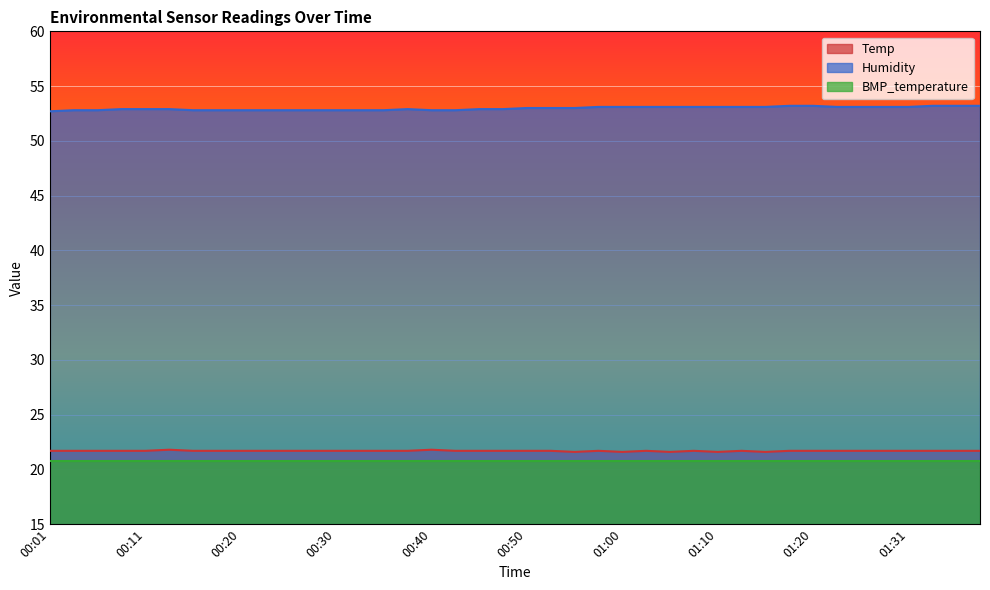

At how many categories does at least one series exceed 52?

40